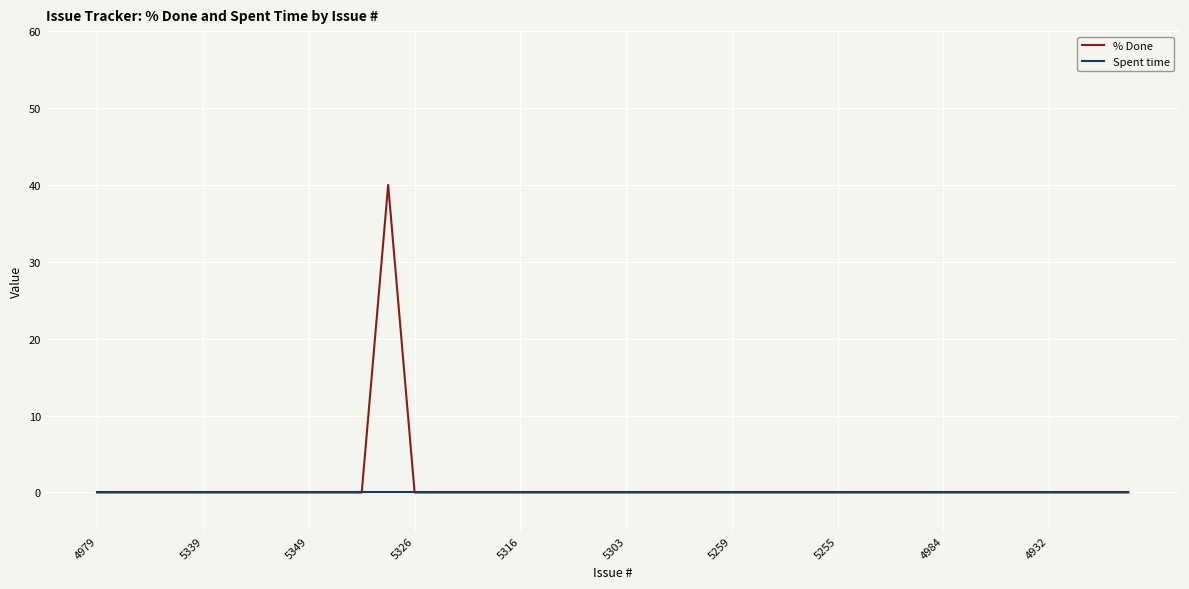

What is the greatest value displayed?

40